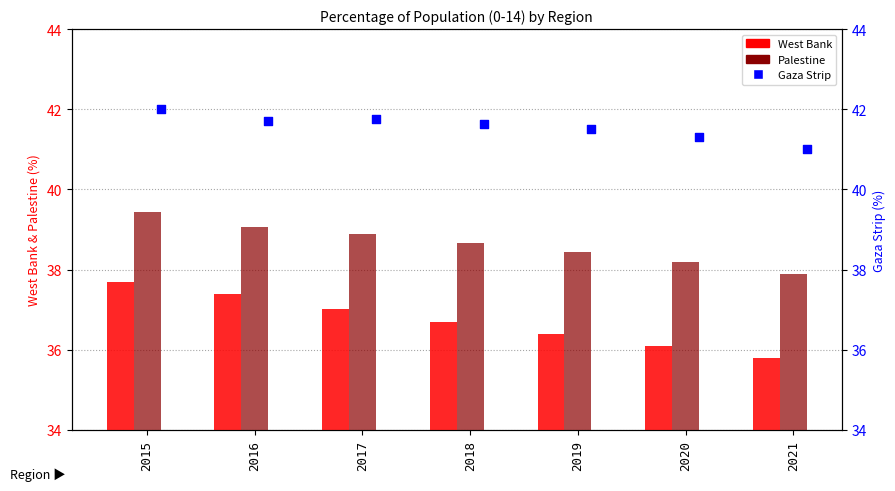

Which series reaches the minimum Y coordinate?

West Bank